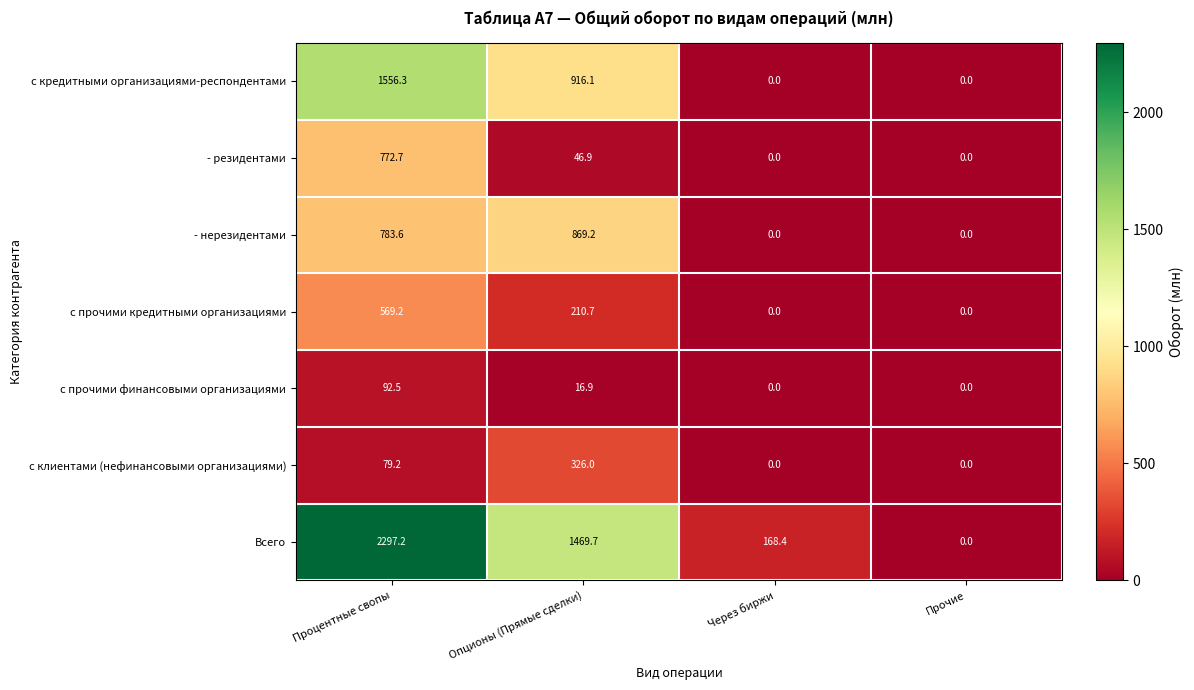

What is the total value across all series at Опционы (Прямые сделки)?

3855.5